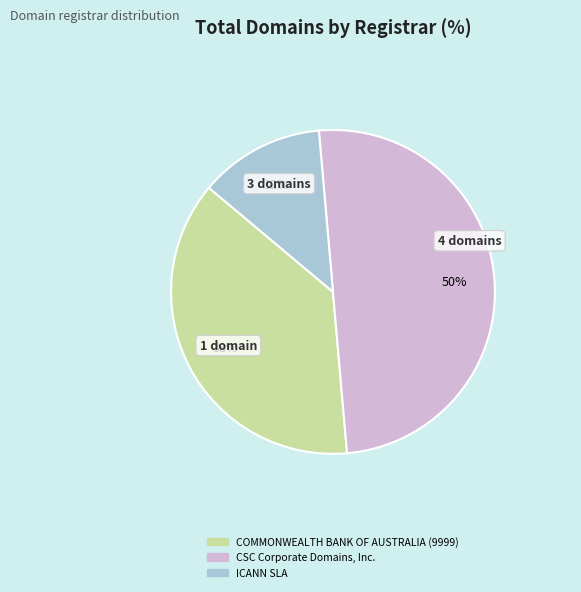

To the nearest percent, what is the average slice percentage?

33%